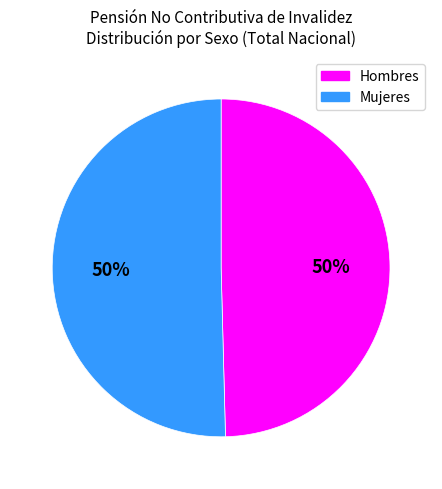

To the nearest percent, what is the average slice percentage?

50%